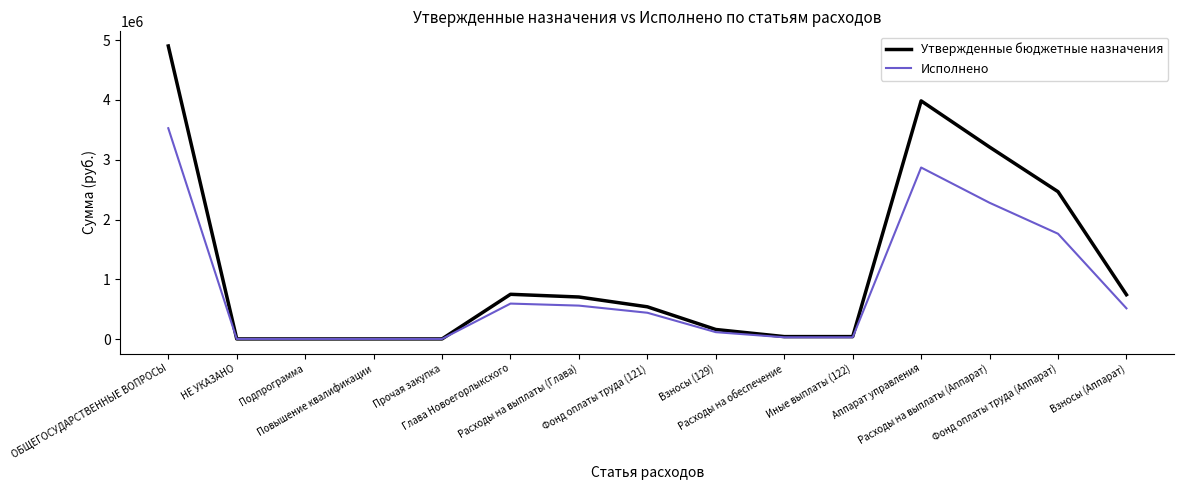

Which series has the widest spread of values?

Утвержденные бюджетные назначения